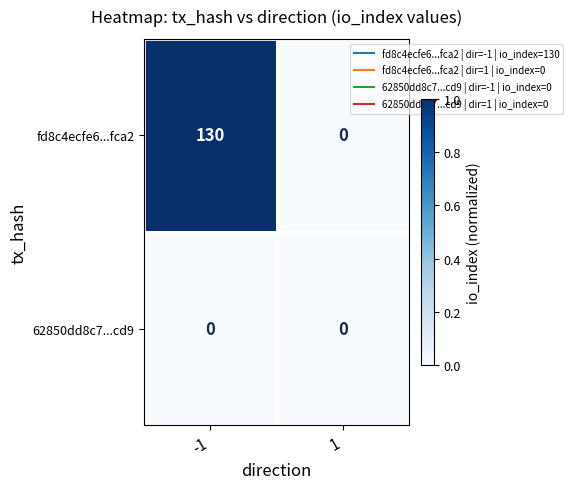

List the series in order of their peak value, highest first.

fd8c4ecfe6...fca2, 62850dd8c7...cd9